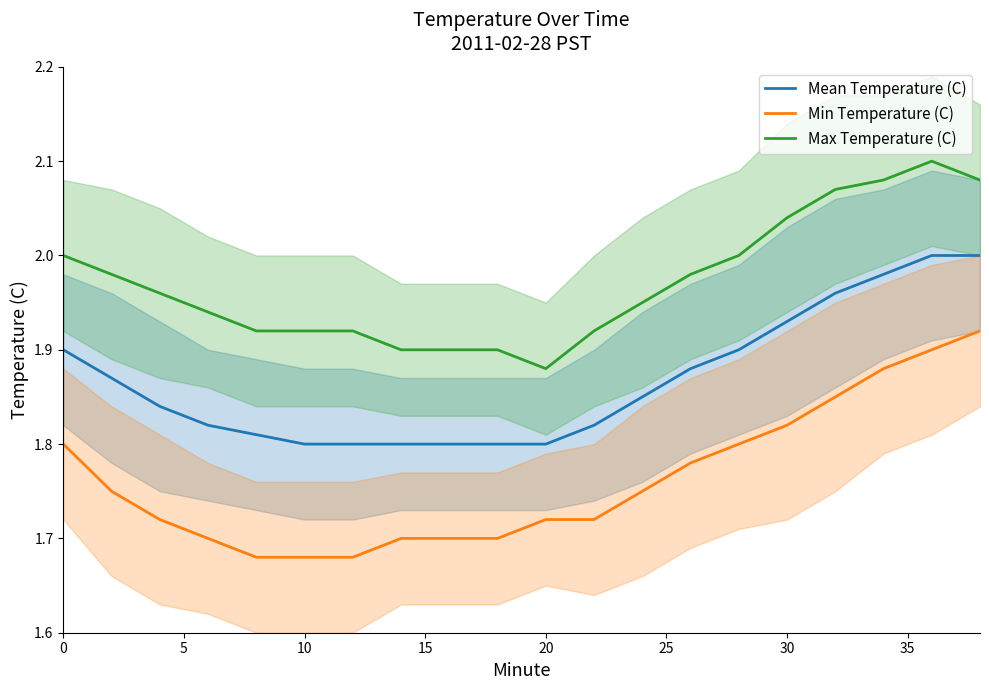

True or false: Max Temperature (C) and Min Temperature (C) intersect in this chart.

False